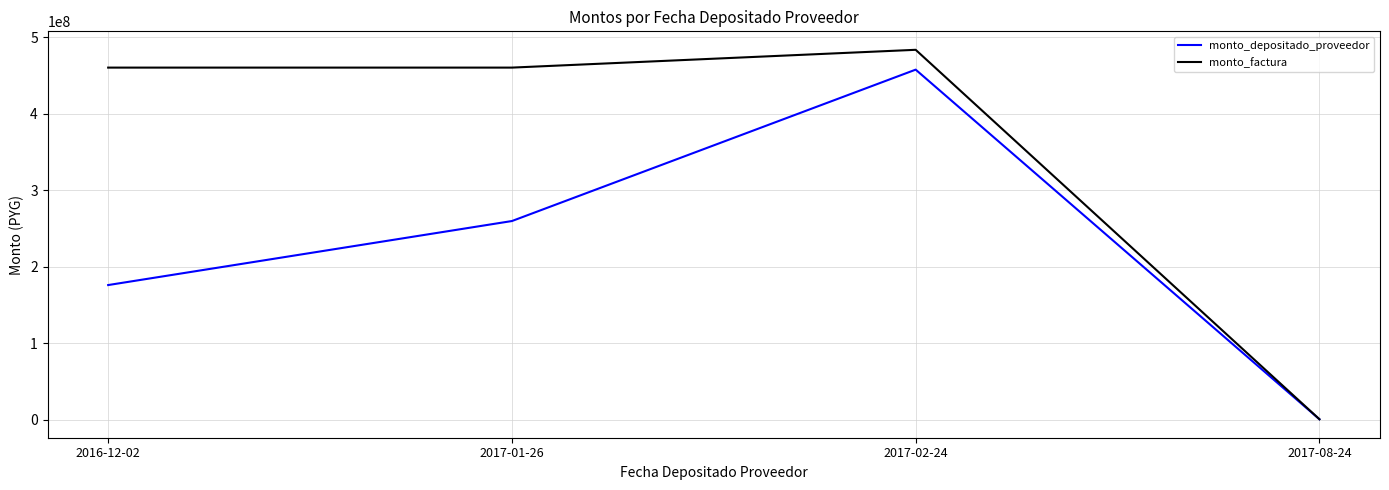

Which series has the largest total across all categories?

monto_factura